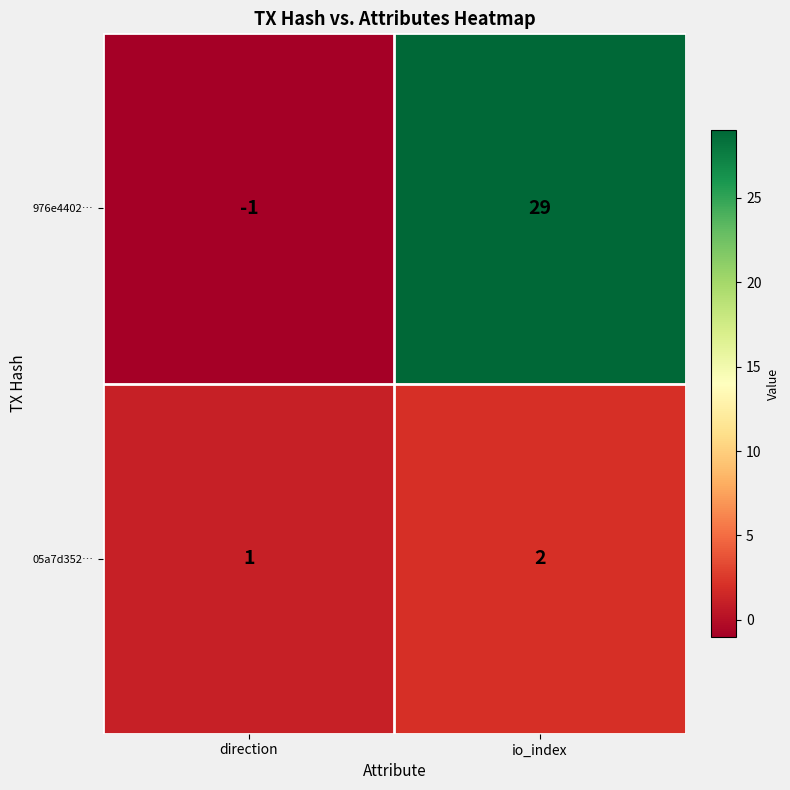

Reading left to right, list all the values displayed in this chart.

976e4402…: direction=-1	io_index=29
05a7d352…: direction=1	io_index=2